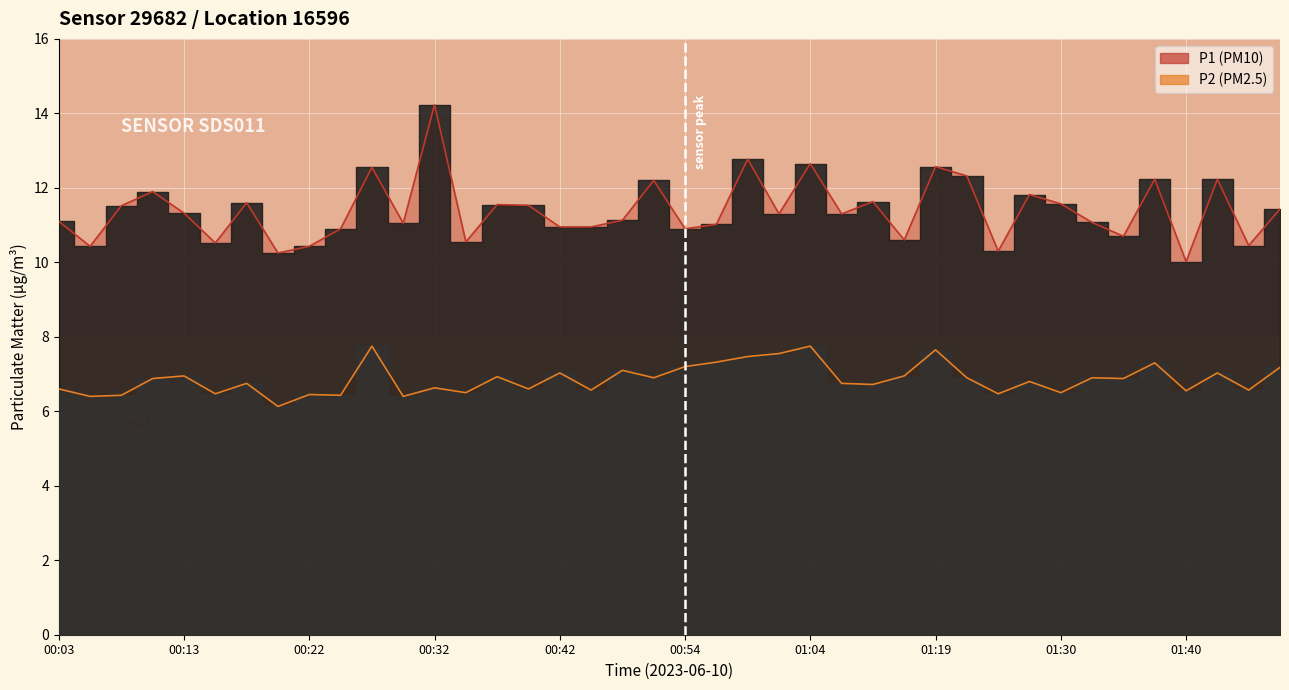

How many values in the P1 series exceed 11?

26